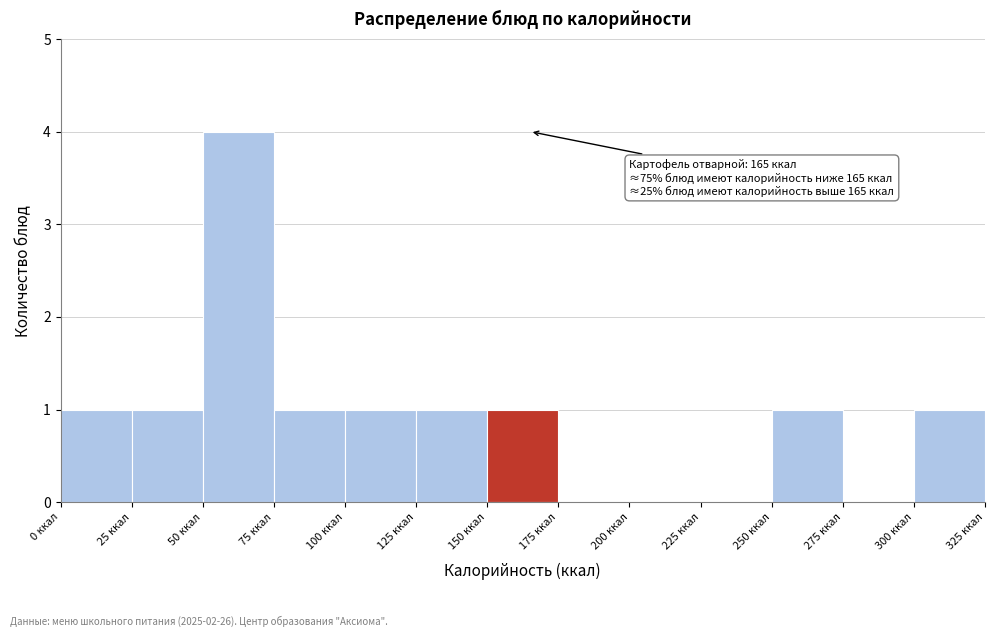

Which range on the x-axis has the tallest bar?

50 to 75